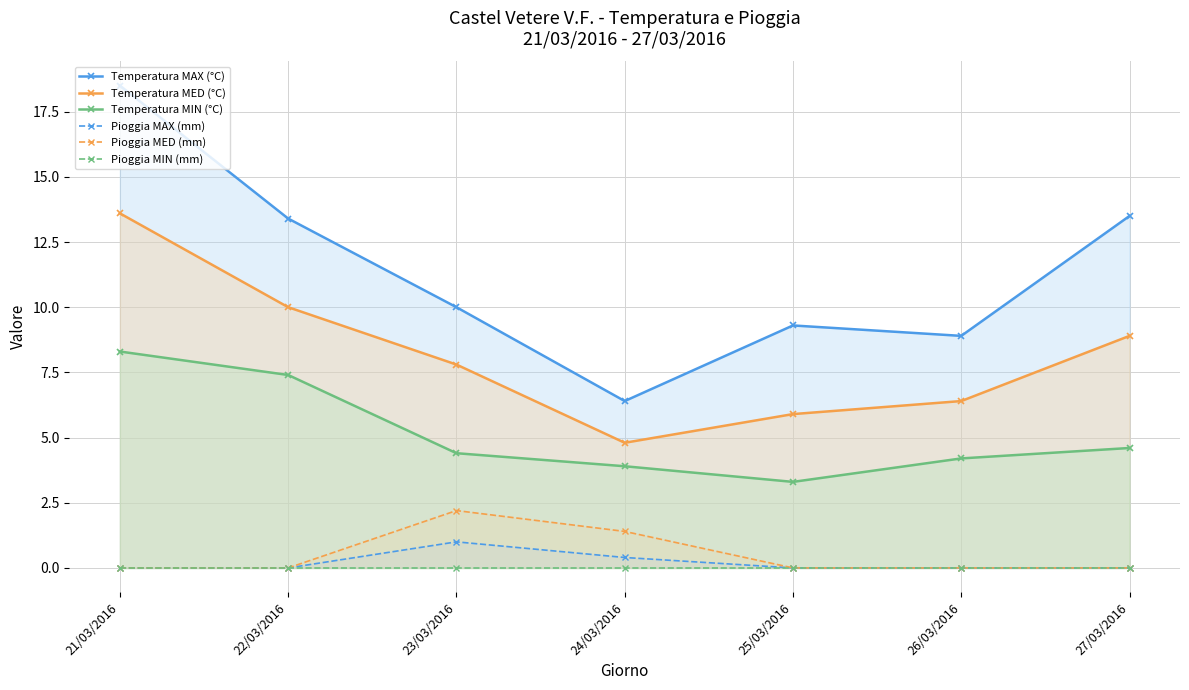

True or false: Pioggia MIN (mm) and Temperatura MIN (°C) intersect in this chart.

False